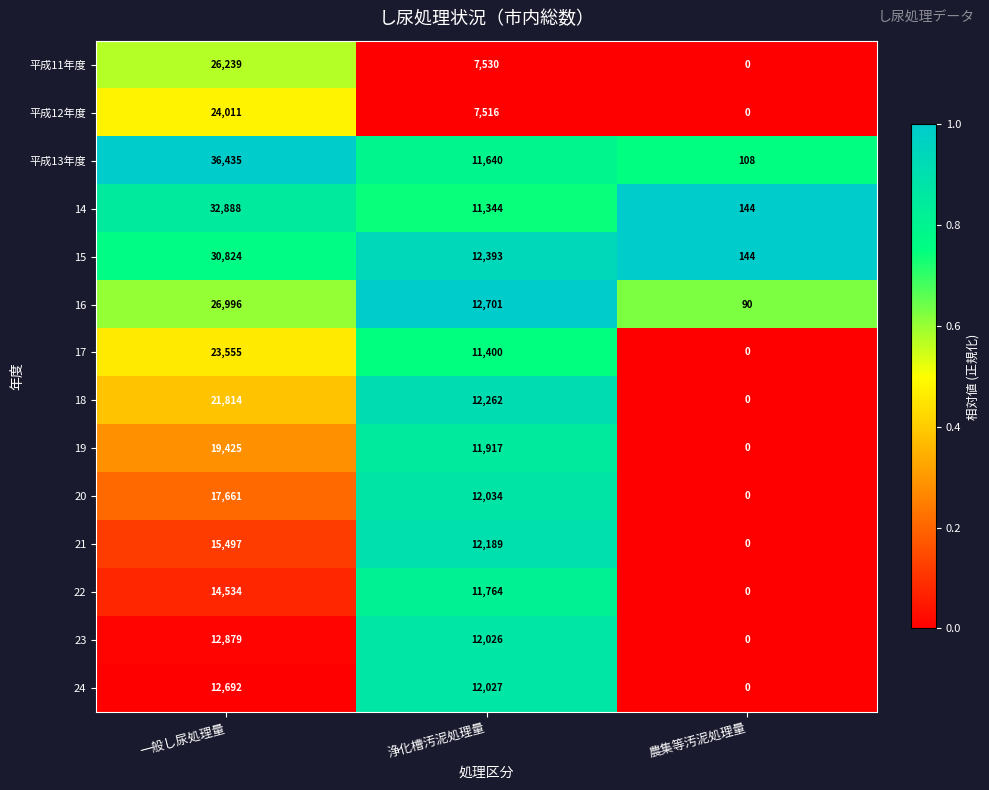

How many distinct data groups are displayed?

14